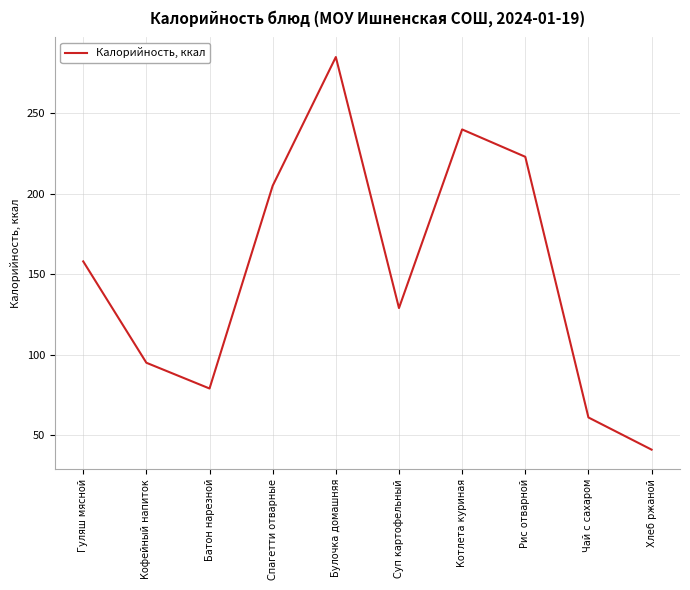

True or false: the data shows 208 at Гуляш мясной.

False